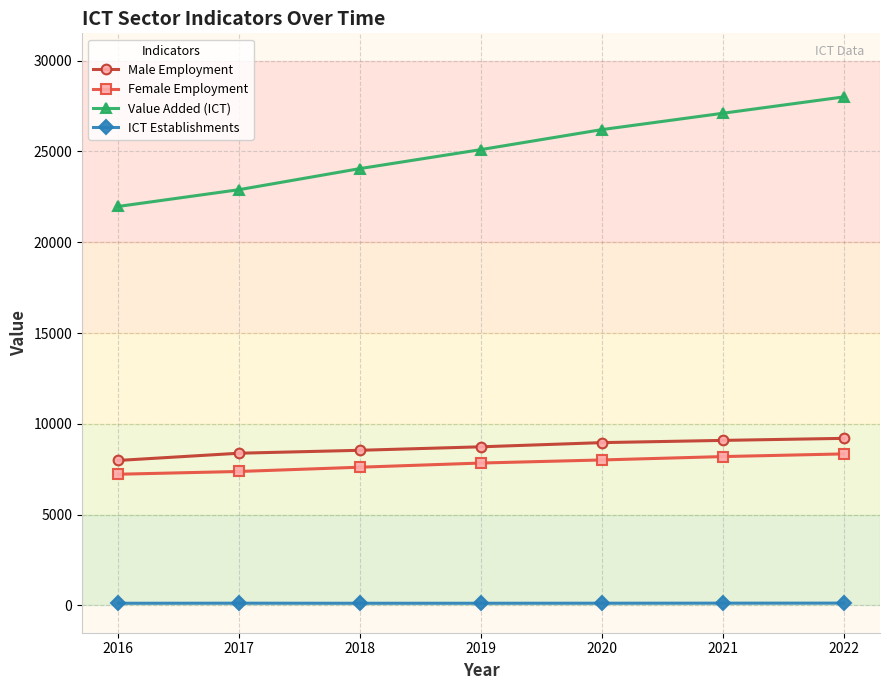

List the labels in order of Value Added (ICT) value, smallest first.

2016, 2017, 2018, 2019, 2020, 2021, 2022